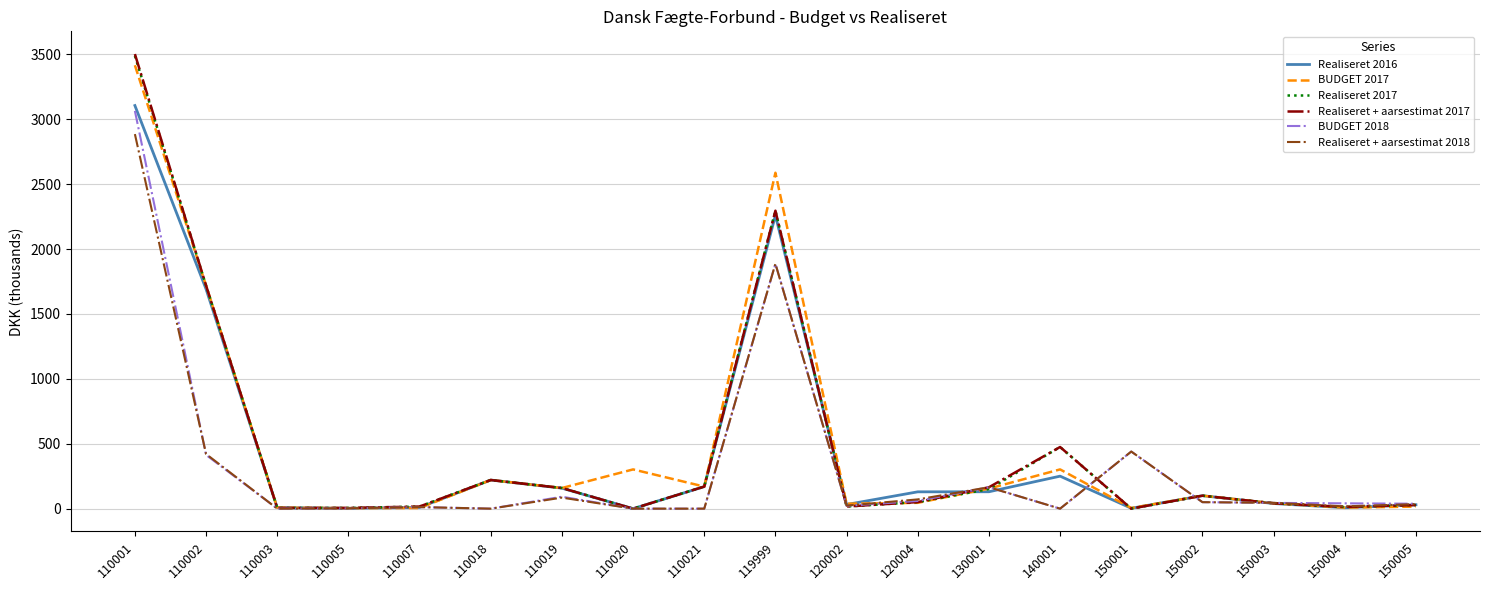

Is it true that Realiseret 2017 equals 16.3 at 120002?

True